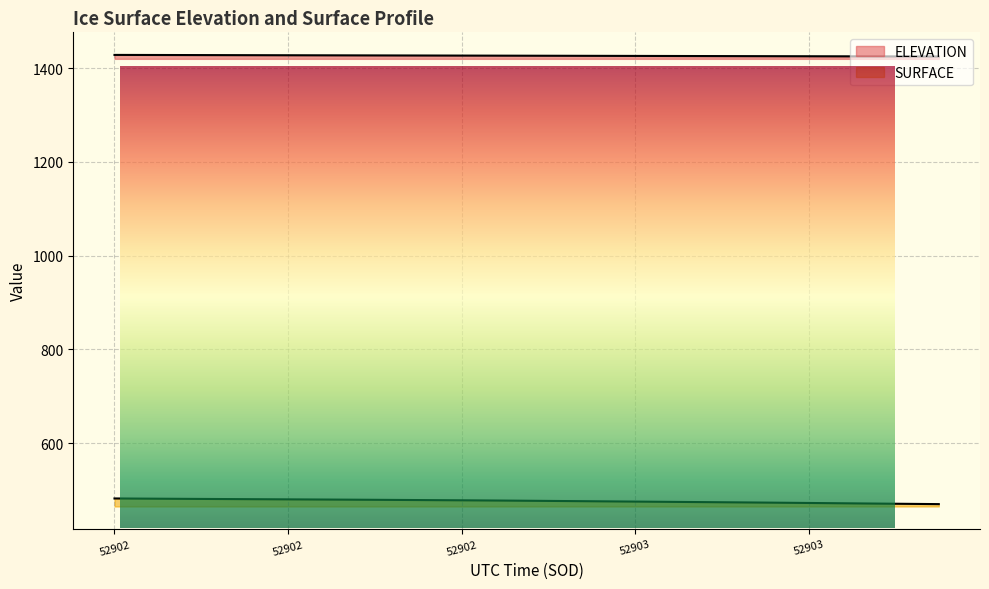

How many data points in SURFACE are above 477?

10